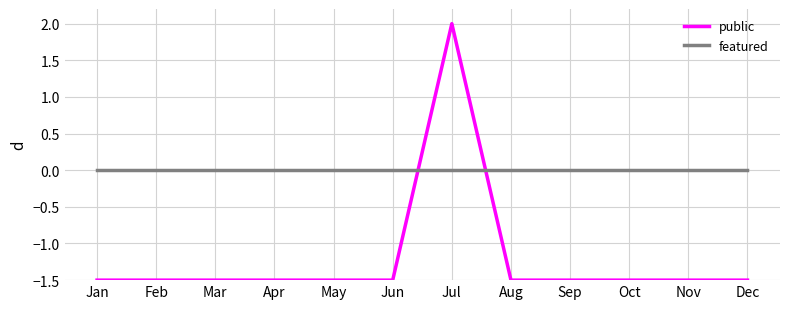

Reading left to right, extract all data points from this chart.

public: Jan=-1.5	Feb=-1.5	Mar=-1.5	Apr=-1.5	May=-1.5	Jun=-1.5	Jul=2.0	Aug=-1.5	Sep=-1.5	Oct=-1.5	Nov=-1.5	Dec=-1.5
featured: Jan=0.0	Feb=0.0	Mar=0.0	Apr=0.0	May=0.0	Jun=0.0	Jul=0.0	Aug=0.0	Sep=0.0	Oct=0.0	Nov=0.0	Dec=0.0